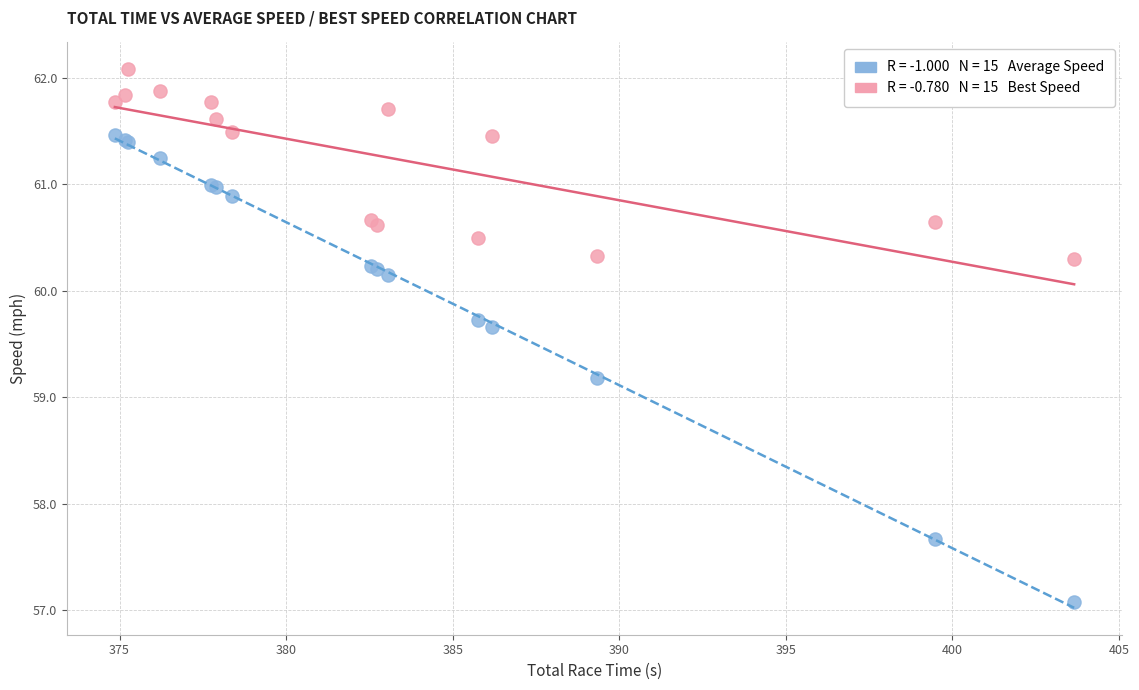

Across all series, what Y value is closest to 59?

59.2